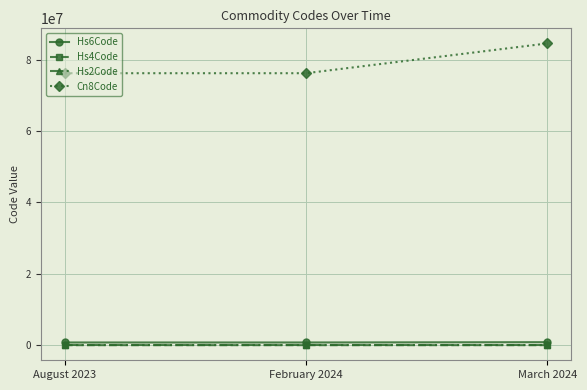

Between February 2024 and March 2024, which series saw the biggest shift?

Cn8Code